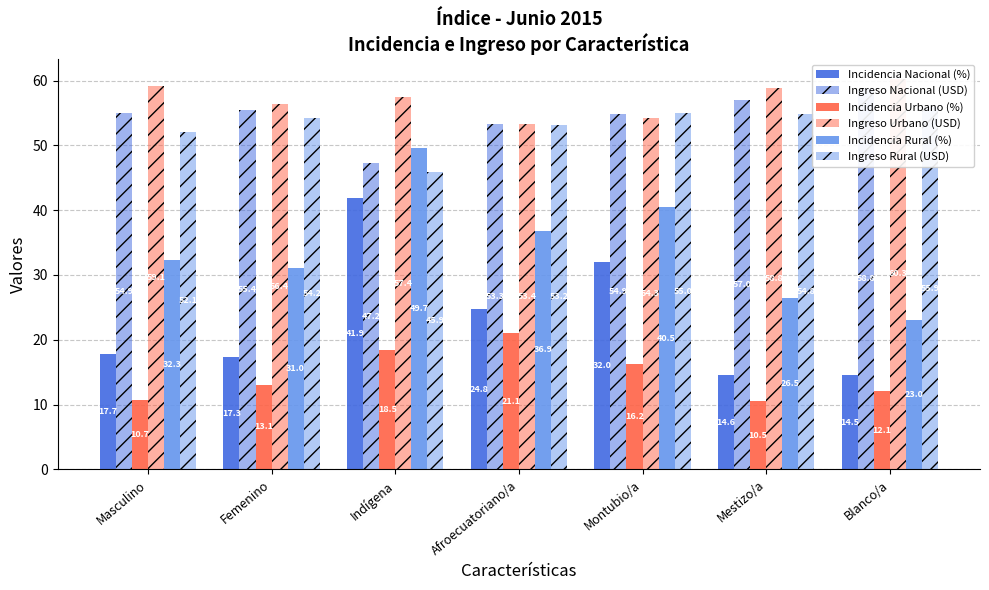

What is the label of the 3rd bar from the left?

Indígena